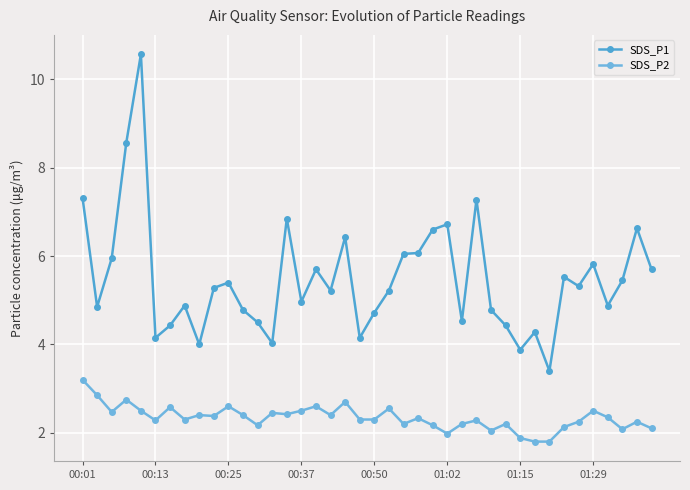

Where does the SDS_P2 series first go above 2?

00:01